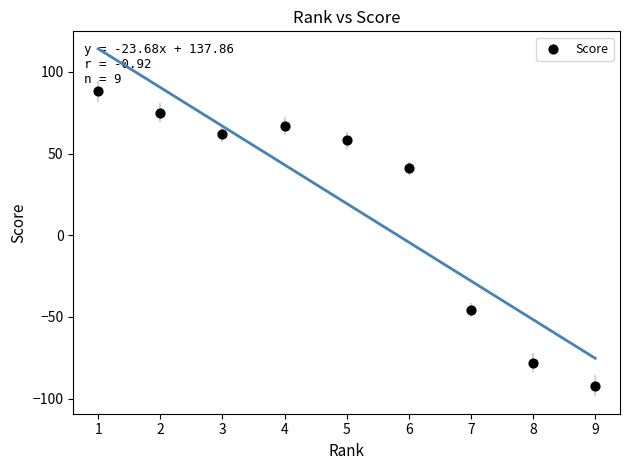

What is the range of X values (max minus min)?

8